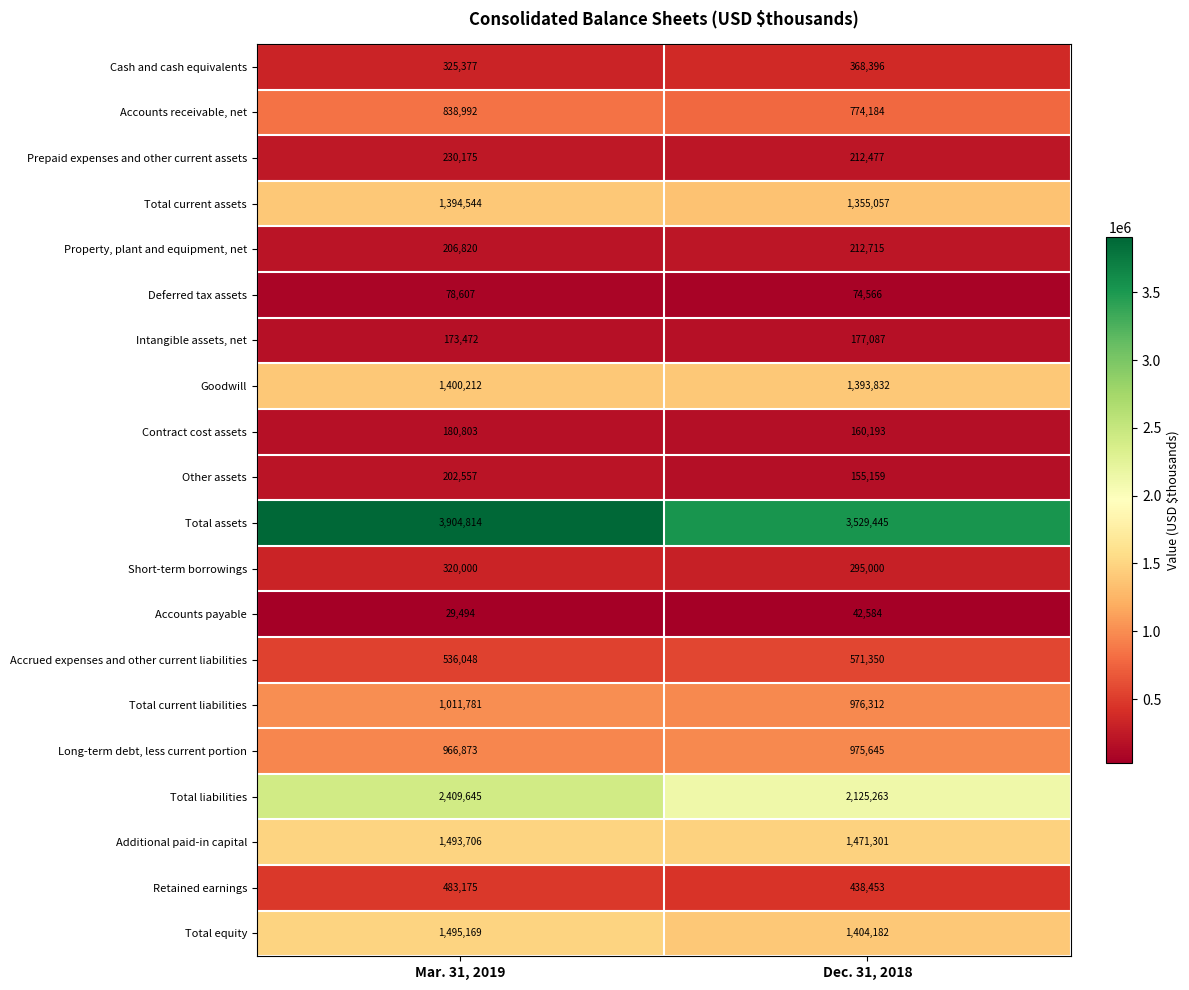

The Contract cost assets series shows 95886 at Dec. 31, 2018. True or false?

False